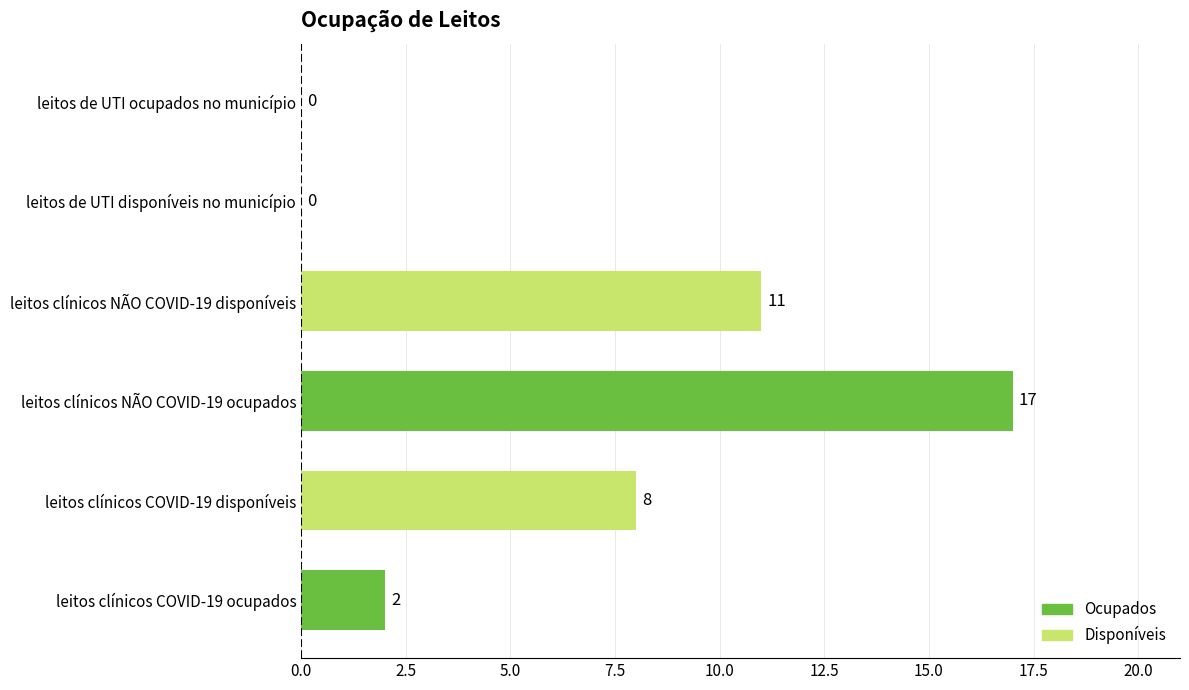

The value at leitos de UTI ocupados no município is 7. True or false?

False